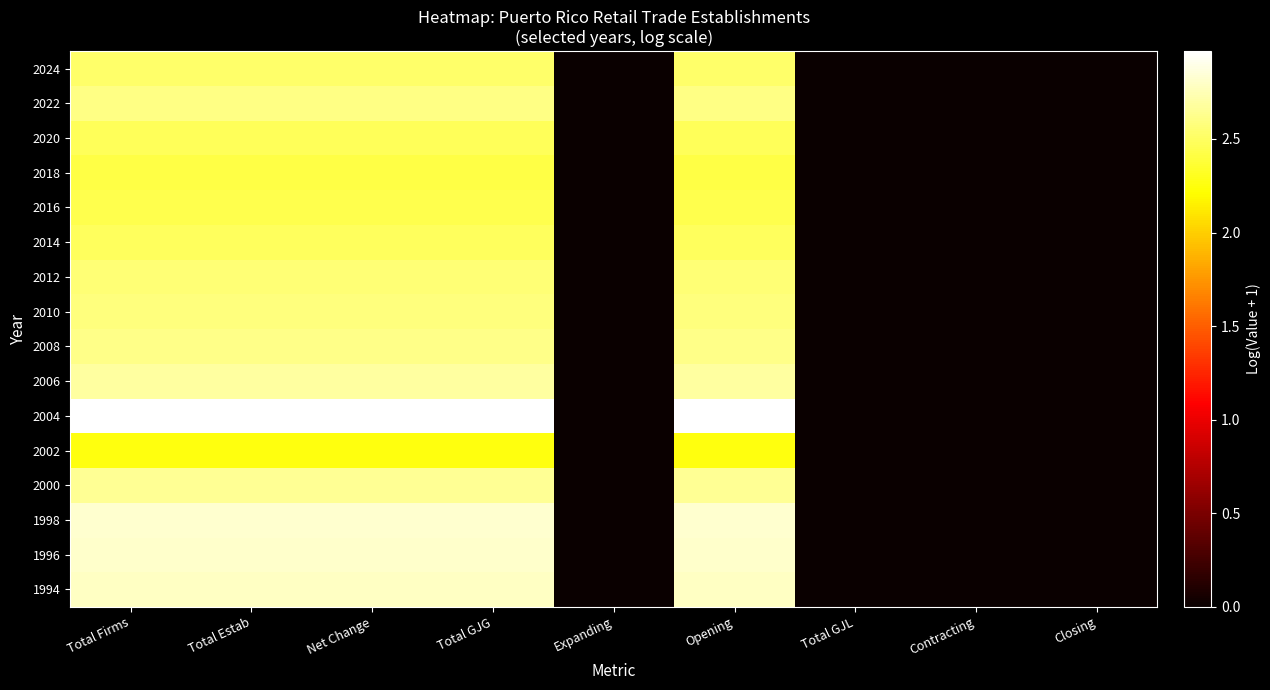

List the series in order of their peak value, highest first.

2004, 1998, 1996, 1994, 2006, 2000, 2008, 2022, 2010, 2012, 2024, 2014, 2020, 2016, 2018, 2002